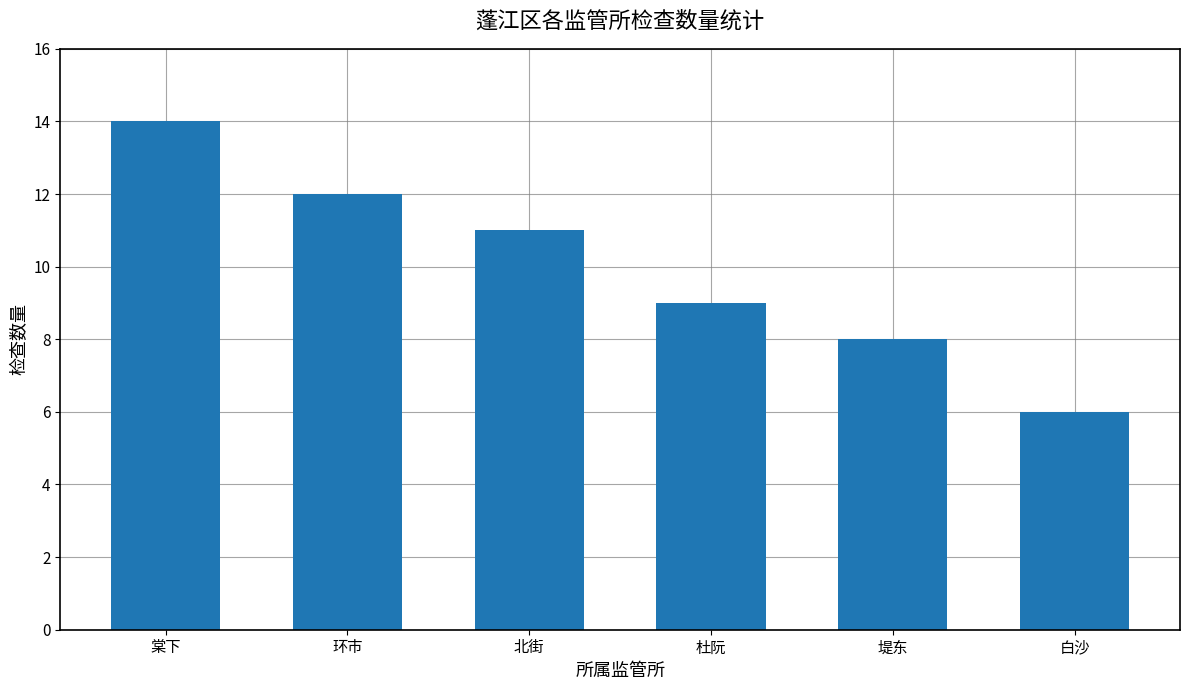

Does the chart contain stacked bars?

No